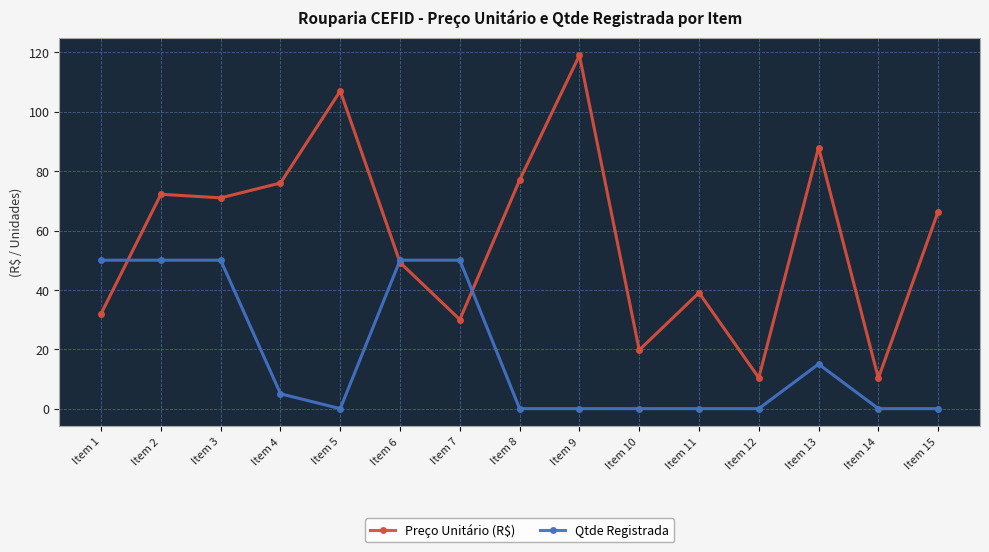

How many categories are shown in the chart?

15